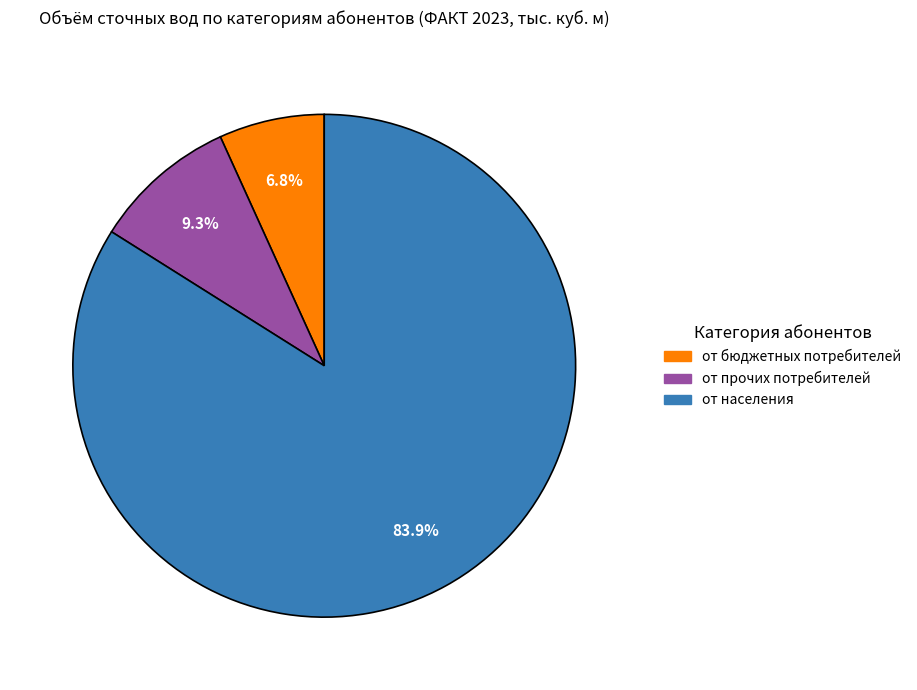

Is there a majority slice in this chart?

Yes